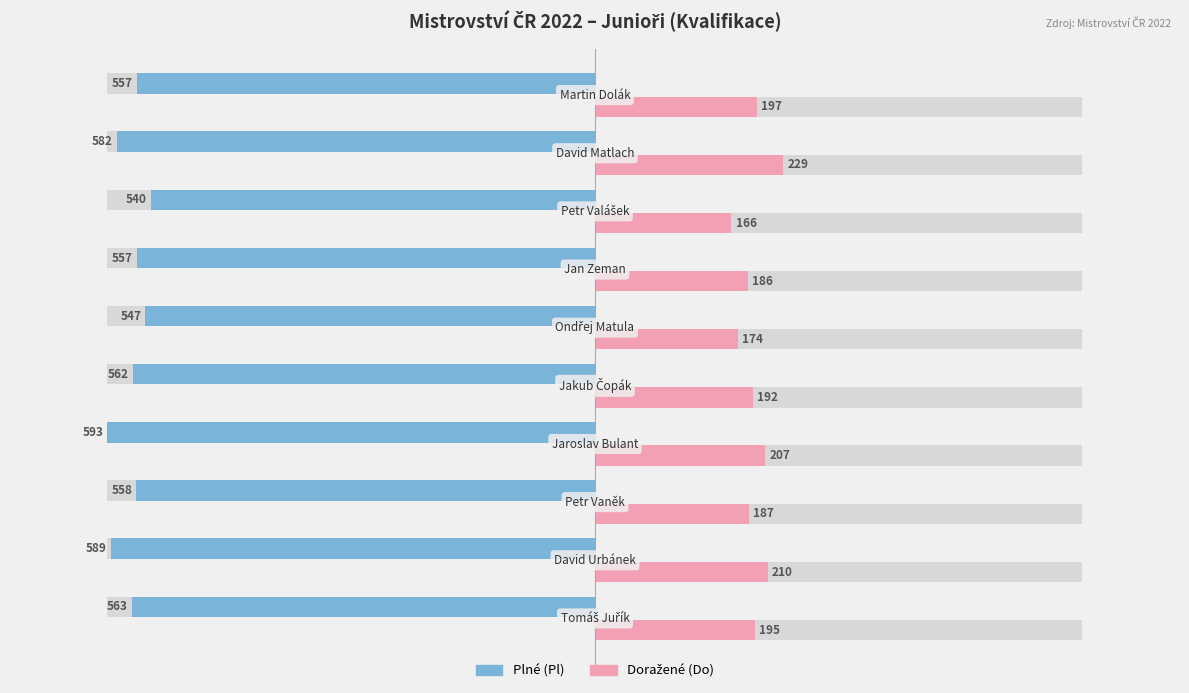

Reading left to right, what are all the values shown in this chart?

Plné (Pl): -563	-589	-558	-593	-562	-547	-557	-540	-582	-557
Doražené (Do): 195	210	187	207	192	174	186	166	229	197